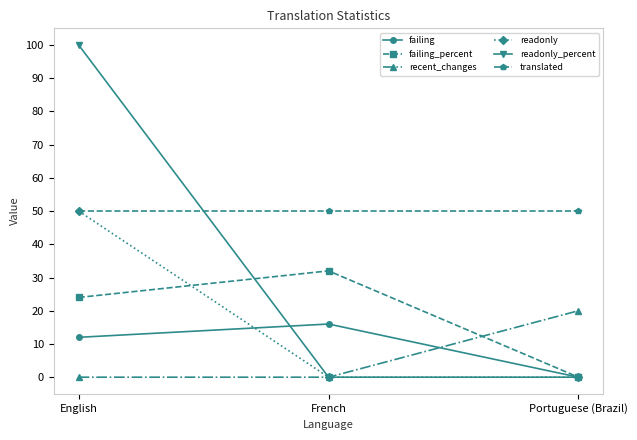

What is the spread (max minus min) of values at French?

50